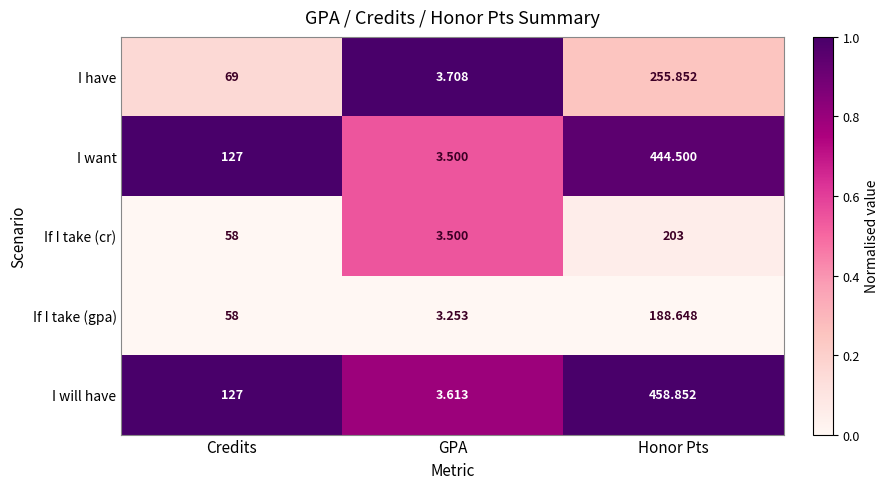

Which category has the highest value in the I have series?

Honor Pts